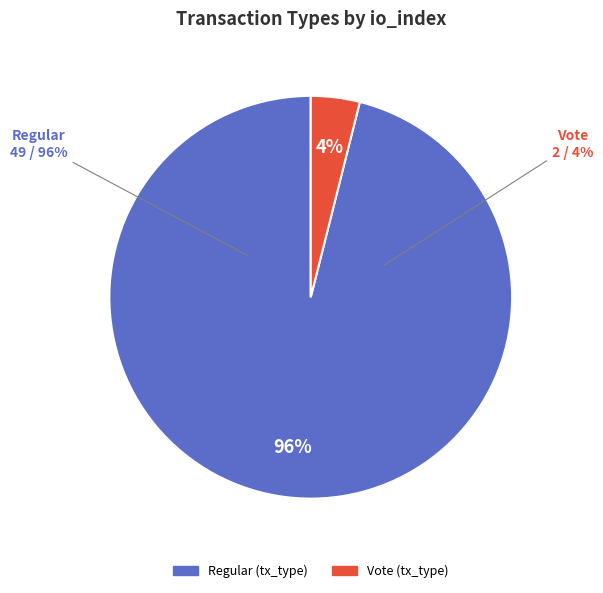

To the nearest percent, what is the combined percentage of Vote and Regular?

100%